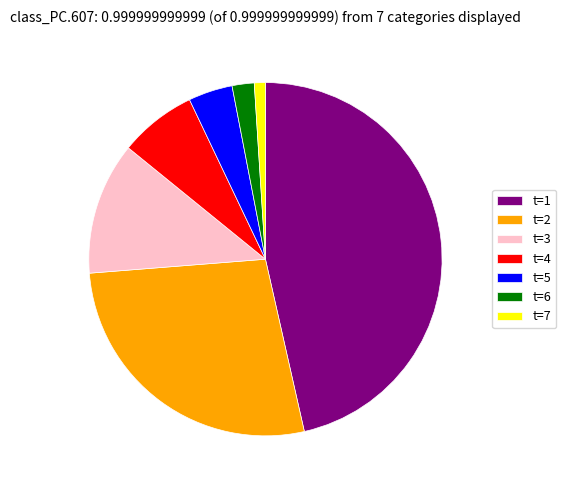

Rank the categories by value from highest to lowest.

t=1, t=2, t=3, t=4, t=5, t=6, t=7